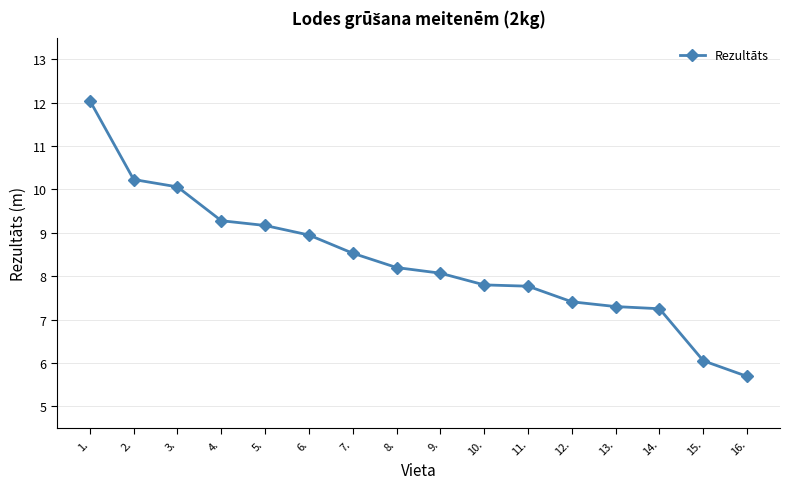

What is the difference between the values at 10. and 5.?

1.4